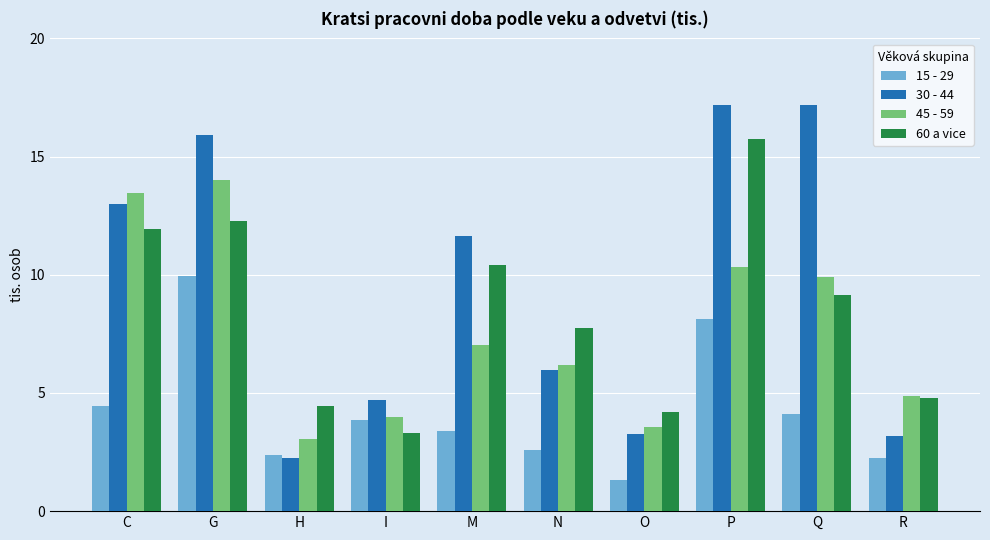

Reading right to left, extract all data points from this chart.

15 - 29: R=2.3	Q=4.1	P=8.1	O=1.3	N=2.6	M=3.4	I=3.9	H=2.4	G=9.9	C=4.4
30 - 44: R=3.2	Q=17.2	P=17.2	O=3.3	N=6.0	M=11.6	I=4.7	H=2.3	G=15.9	C=13.0
45 - 59: R=4.9	Q=9.9	P=10.3	O=3.6	N=6.2	M=7.0	I=4.0	H=3.1	G=14.0	C=13.5
60 a vice: R=4.8	Q=9.1	P=15.8	O=4.2	N=7.7	M=10.4	I=3.3	H=4.5	G=12.3	C=11.9